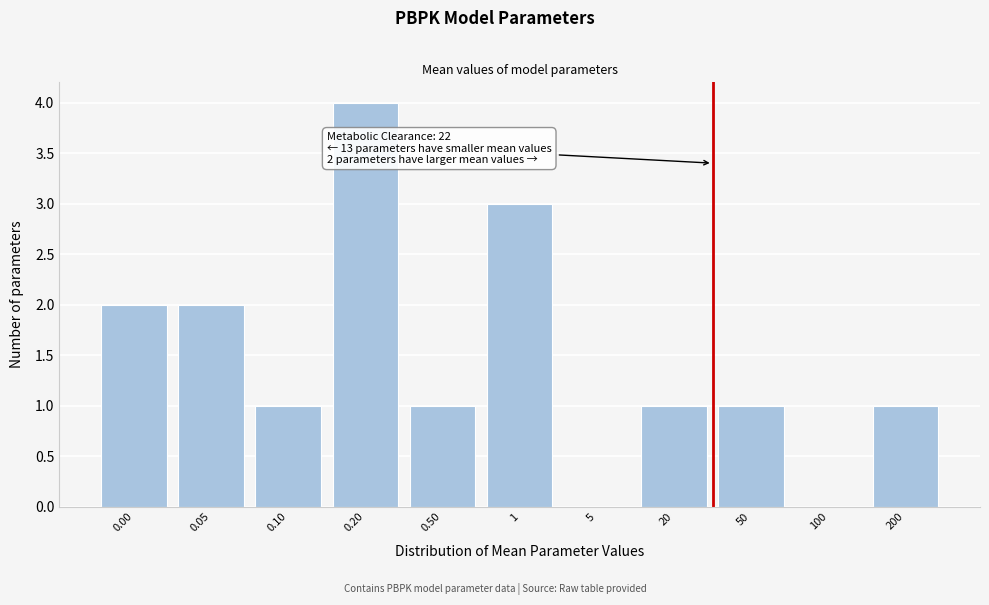

Reading right to left, extract all data points from this chart.

200=1	100=0	50=1	20=1	5=0	1=3	0.50=1	0.20=4	0.10=1	0.05=2	0.00=2